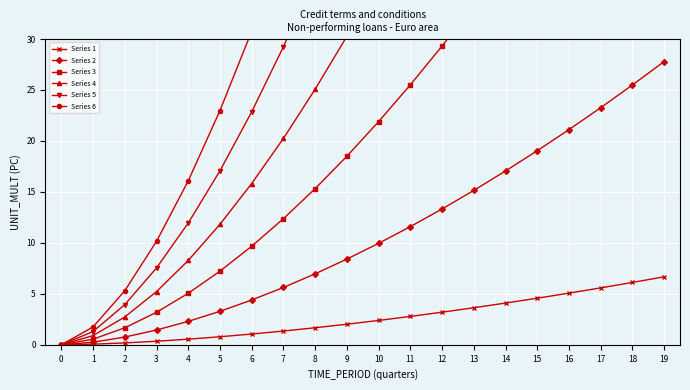

Is the value of Series 3 at 12 greater than the value of Series 6 at 2?

Yes